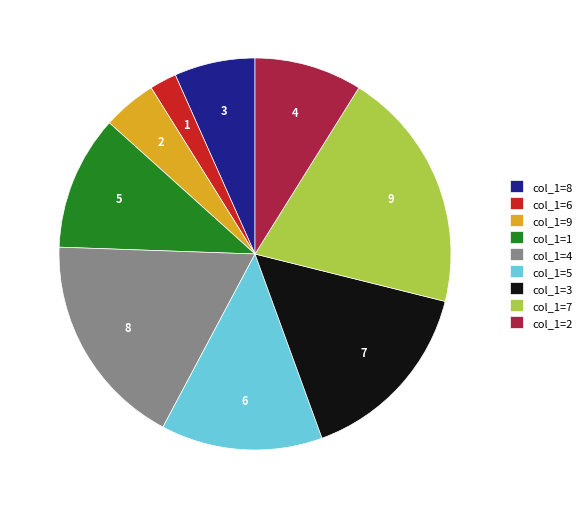

Which has a higher value, col_1=3 or col_1=4?

col_1=4